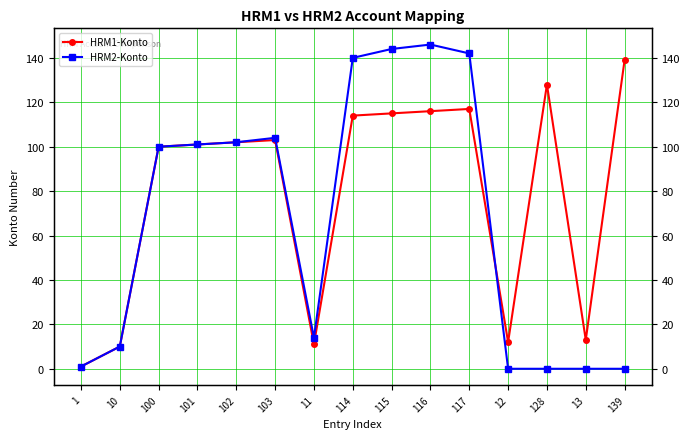

At which label is HRM1-Konto closest to 70?

100